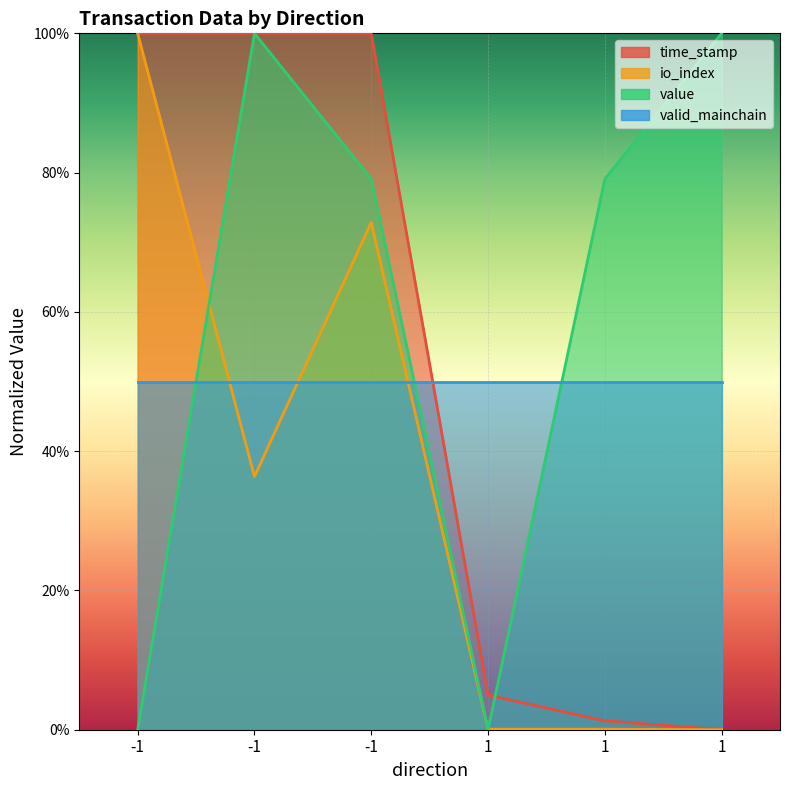

How many interior local peaks does the value series have?

1